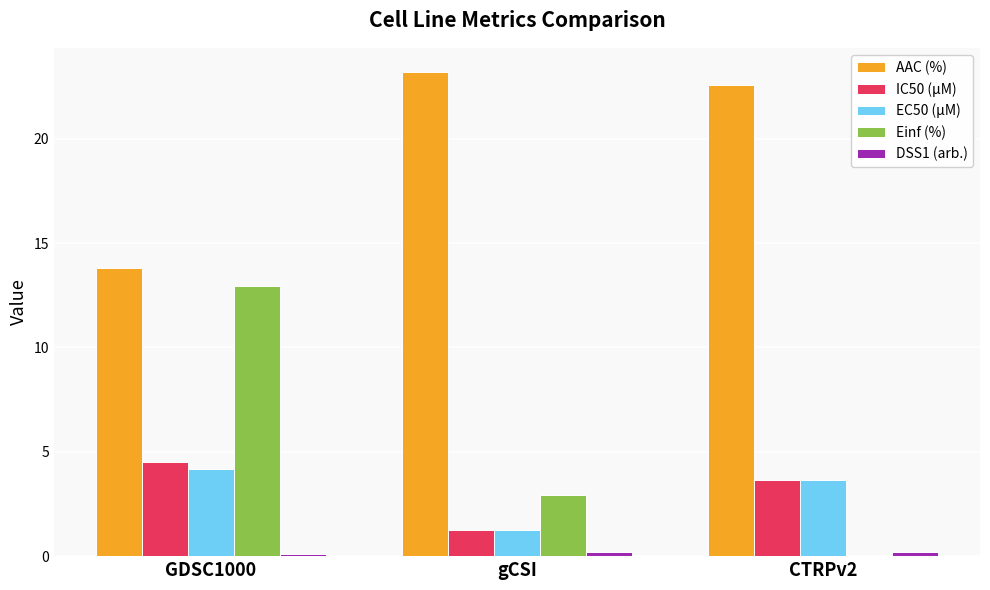

At which category is the sum across all series the highest?

GDSC1000